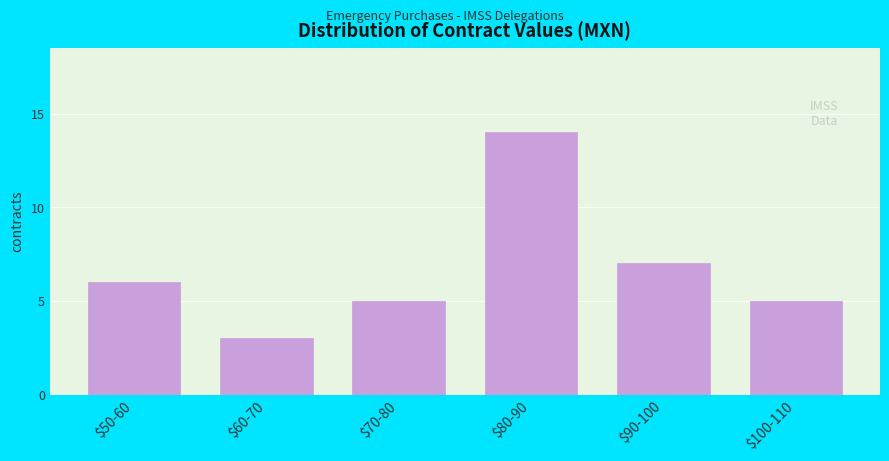

Reading left to right, list all the values displayed in this chart.

6	3	5	14	7	5